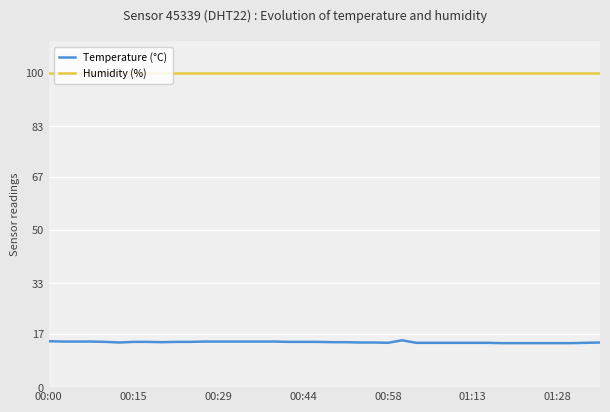

Which series has the largest total across all categories?

Humidity (%)